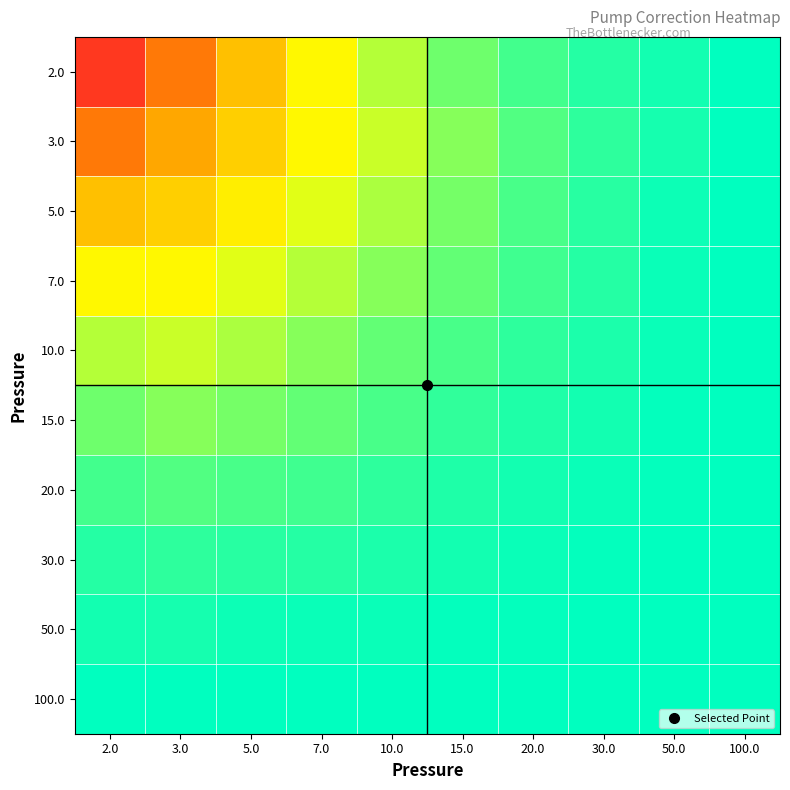

Which series has the largest range (max minus min)?

2.0